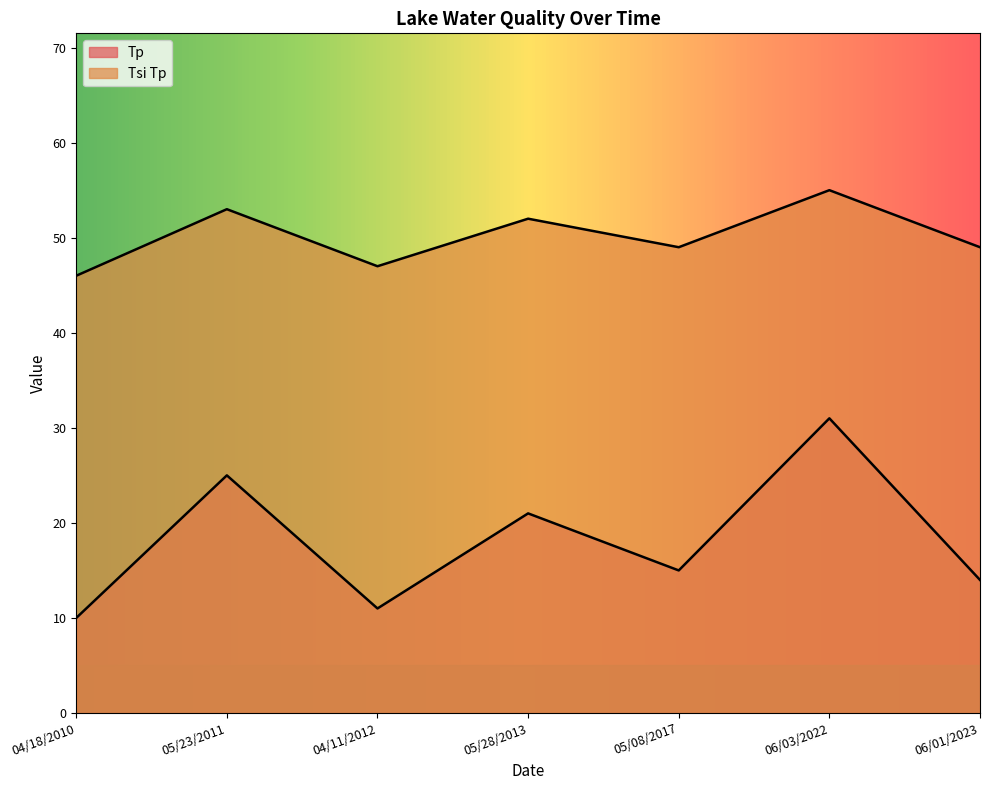

Between 04/11/2012 and 04/18/2010, which is larger?

04/11/2012